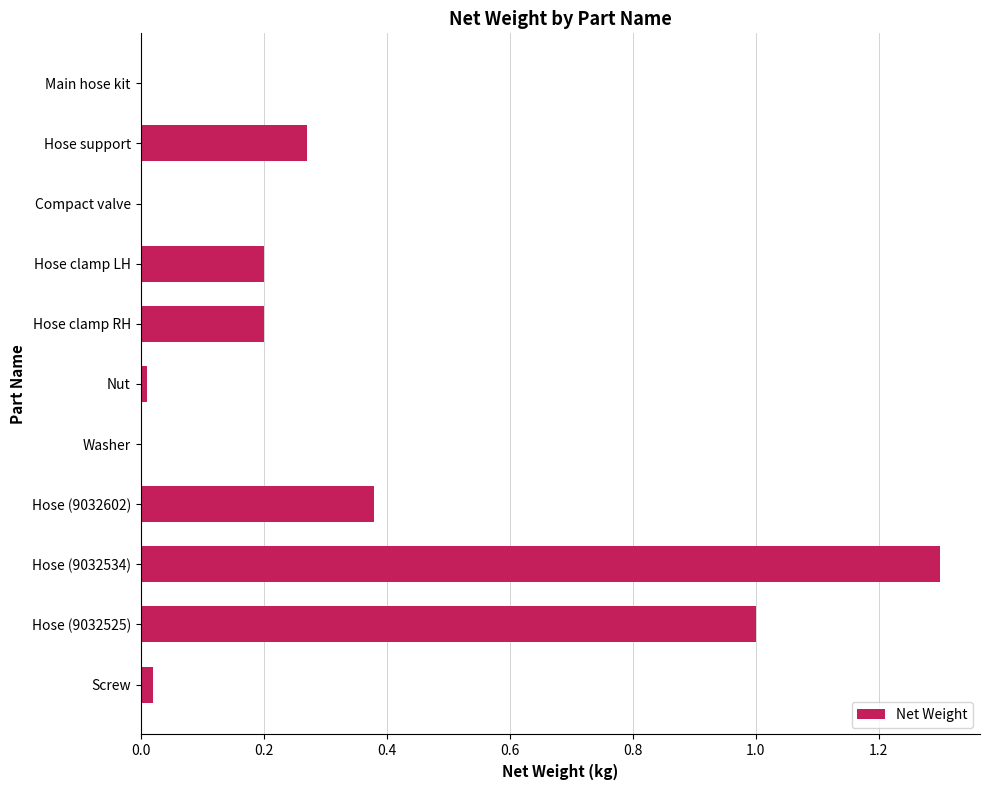

True or false: the data shows 1.6 at Hose (9032525).

False